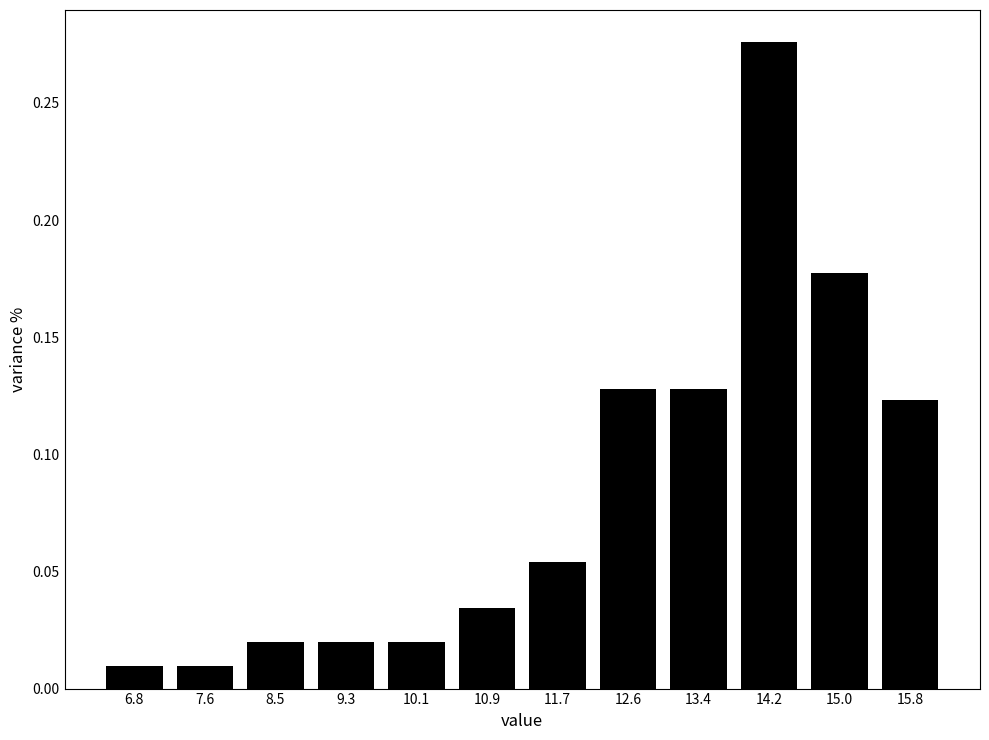

At which category does the chart reach its peak across all series?

14.2